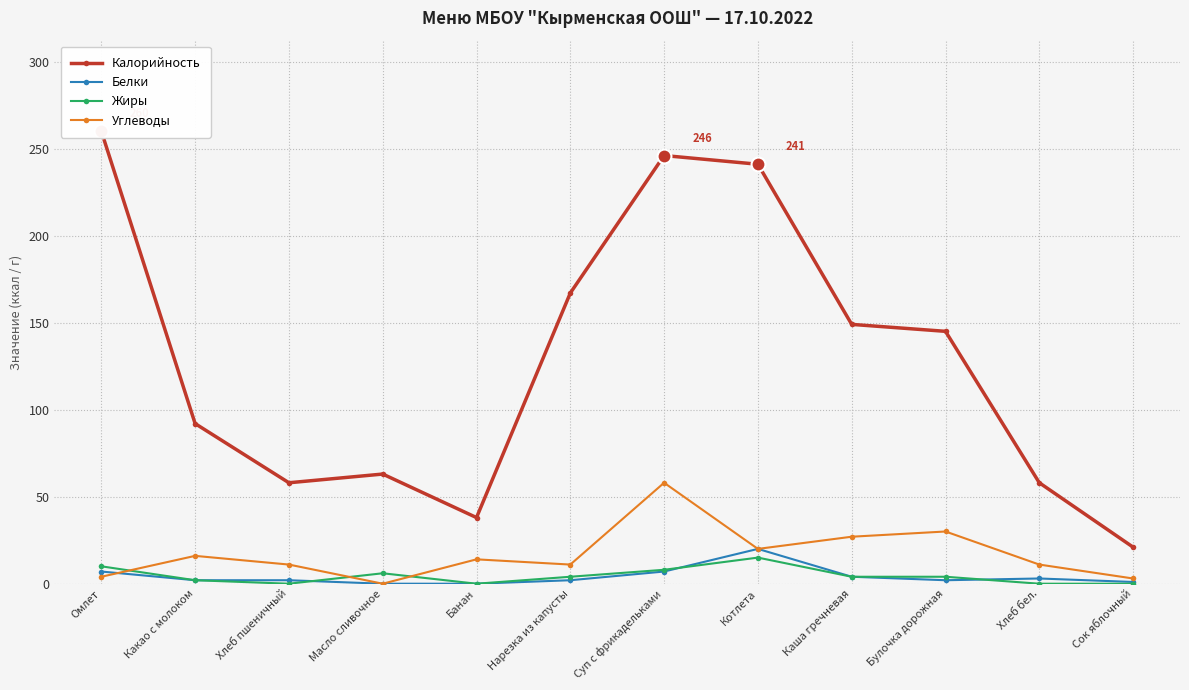

The Белки series shows 1 at Сок яблочный. True or false?

True